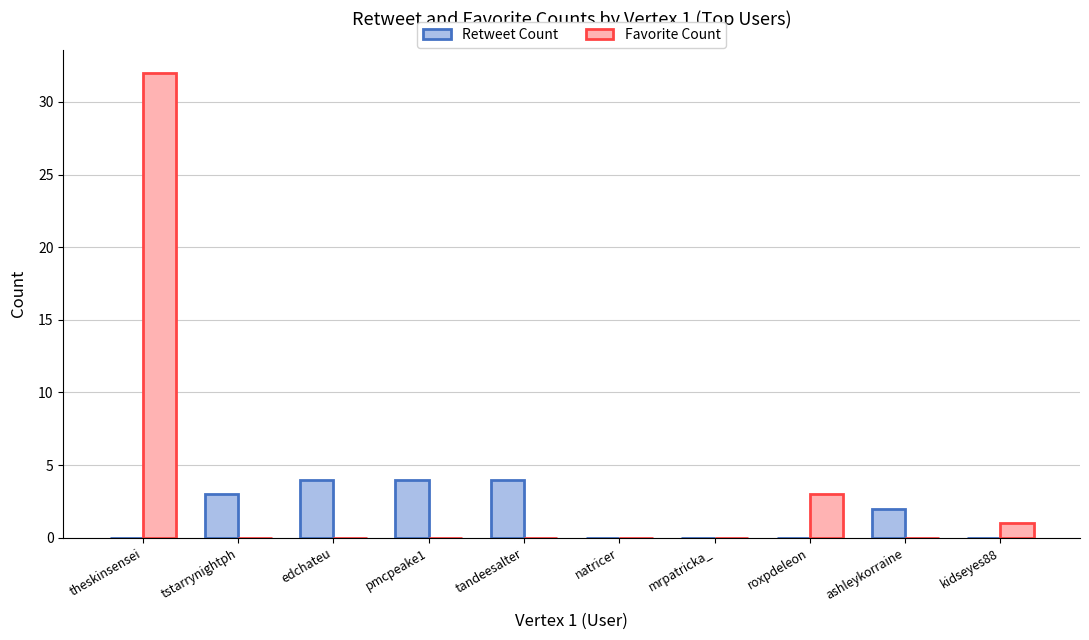

Is it true that Favorite Count equals 3 at roxpdeleon?

True